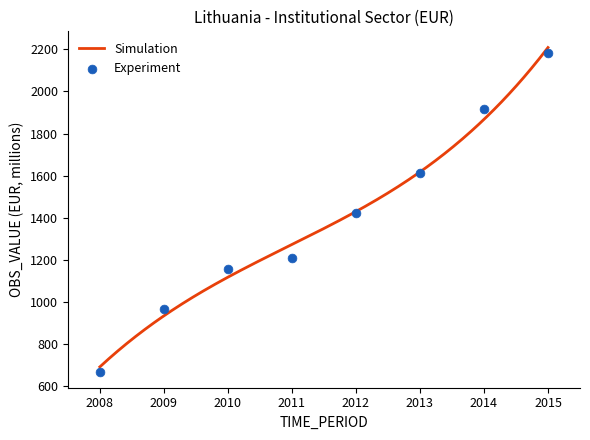

What is the ratio of the value at 2015 to the value at 2012?

1.5